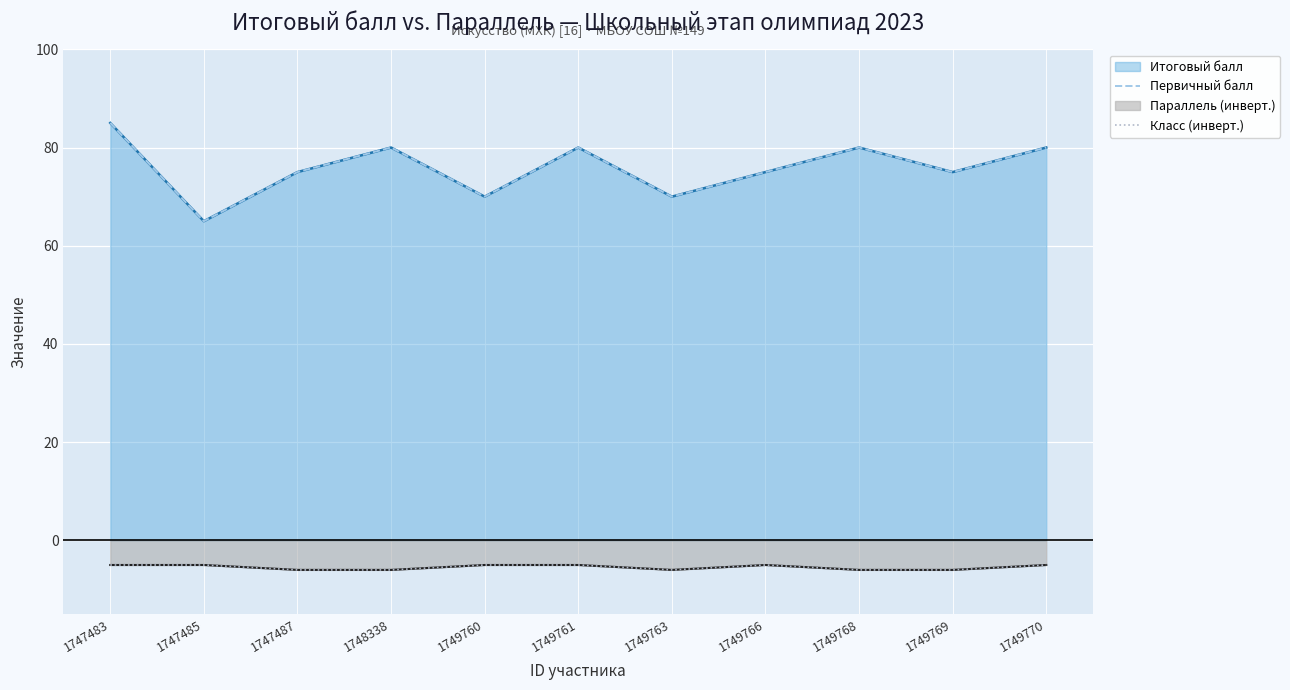

What is the sum of the Класс (инверт.) values at 1749770 and 1747487?

-11